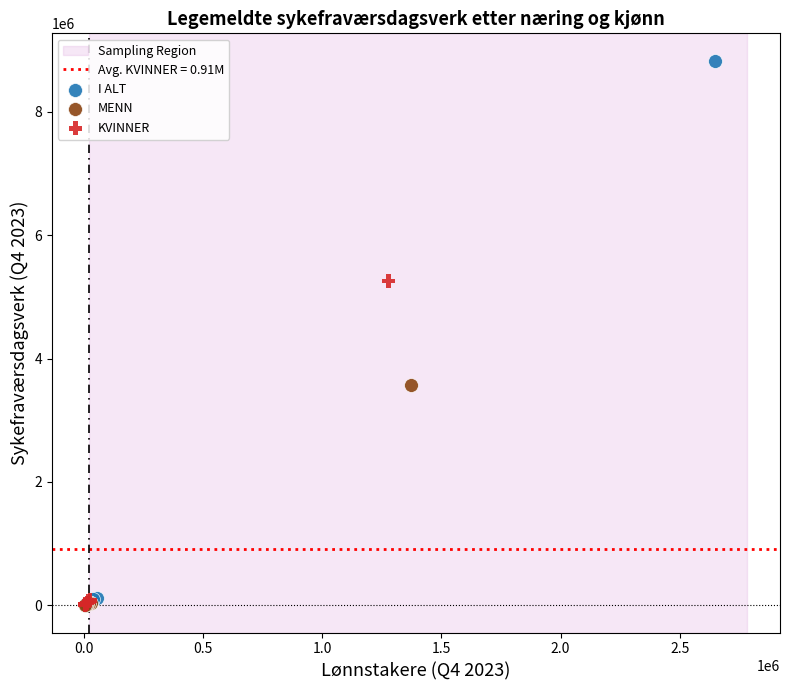

Which series has the widest spread of Y values?

I ALT